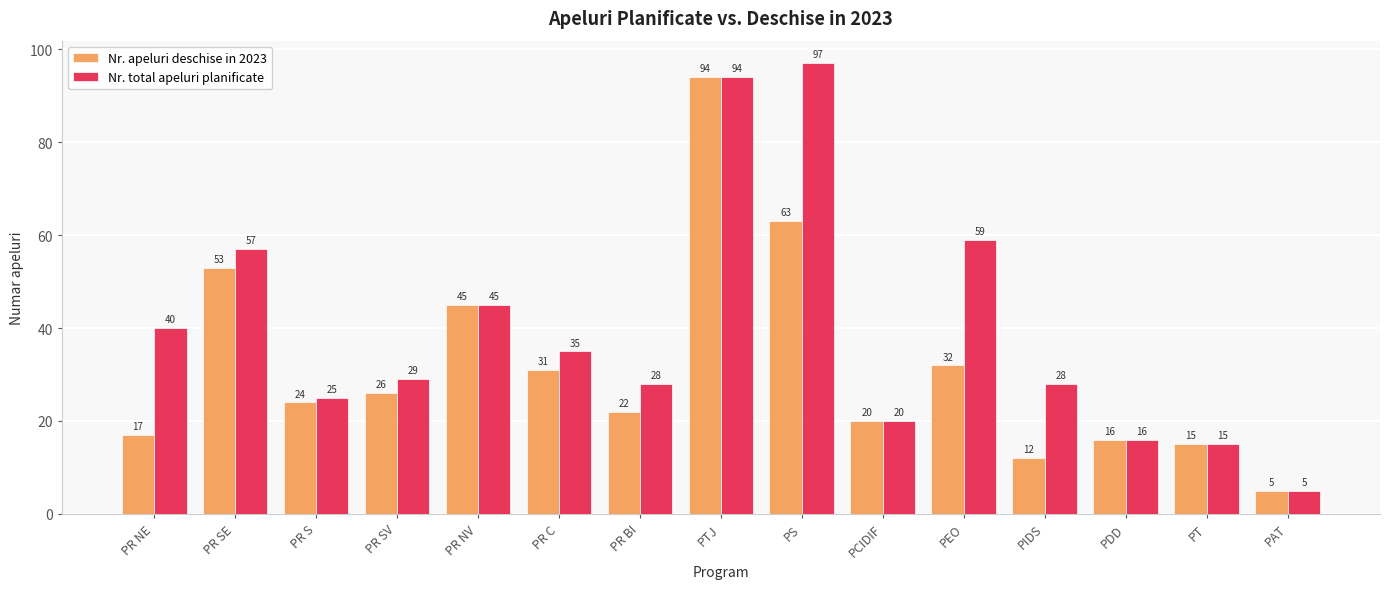

What is the label of the 7th bar from the right?

PS